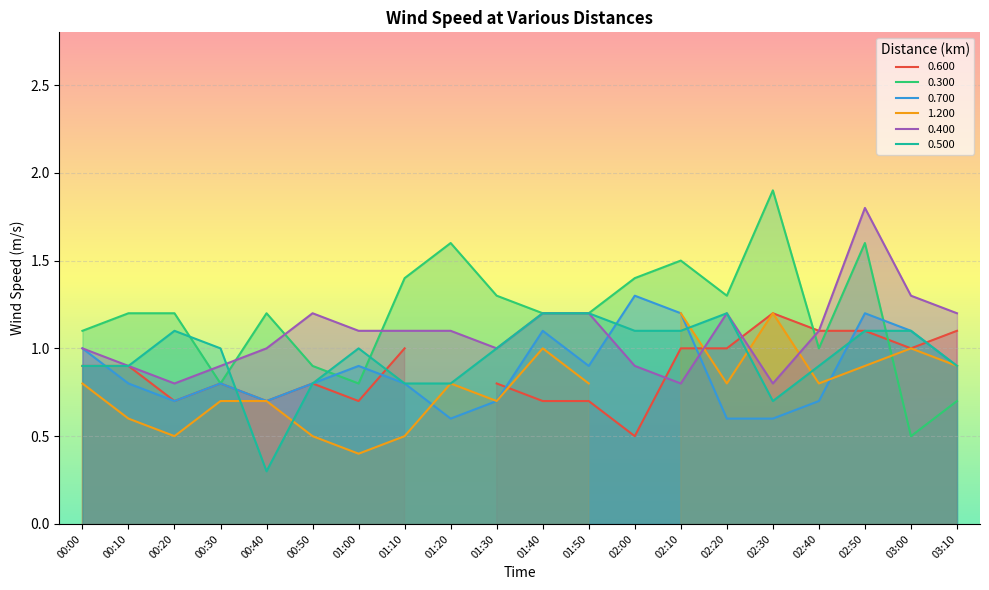

What is the highest value of the 0.700 series?

1.3